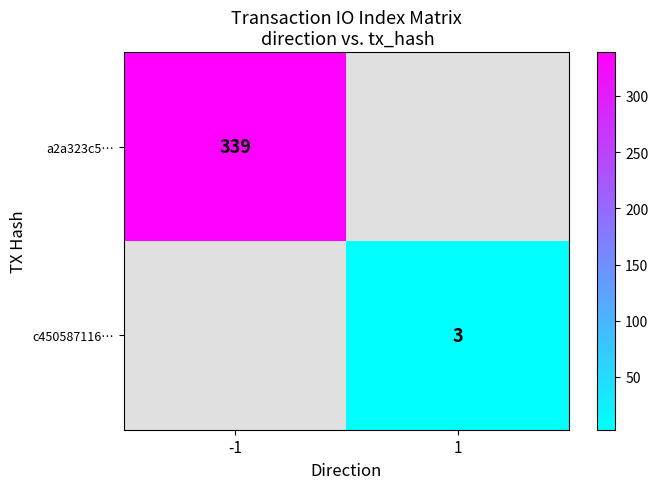

The value of c450587116… at 1 is 4. True or false?

False